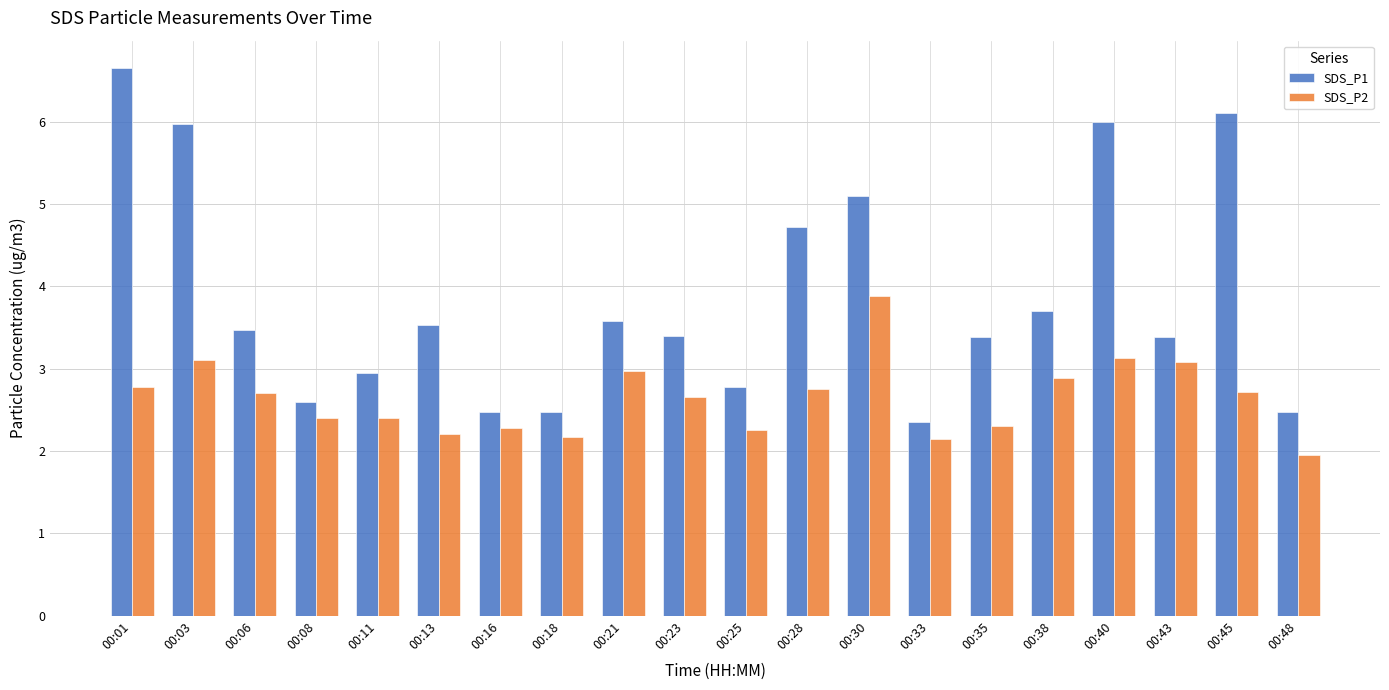

How many data points in SDS_P1 are less than 3?

7